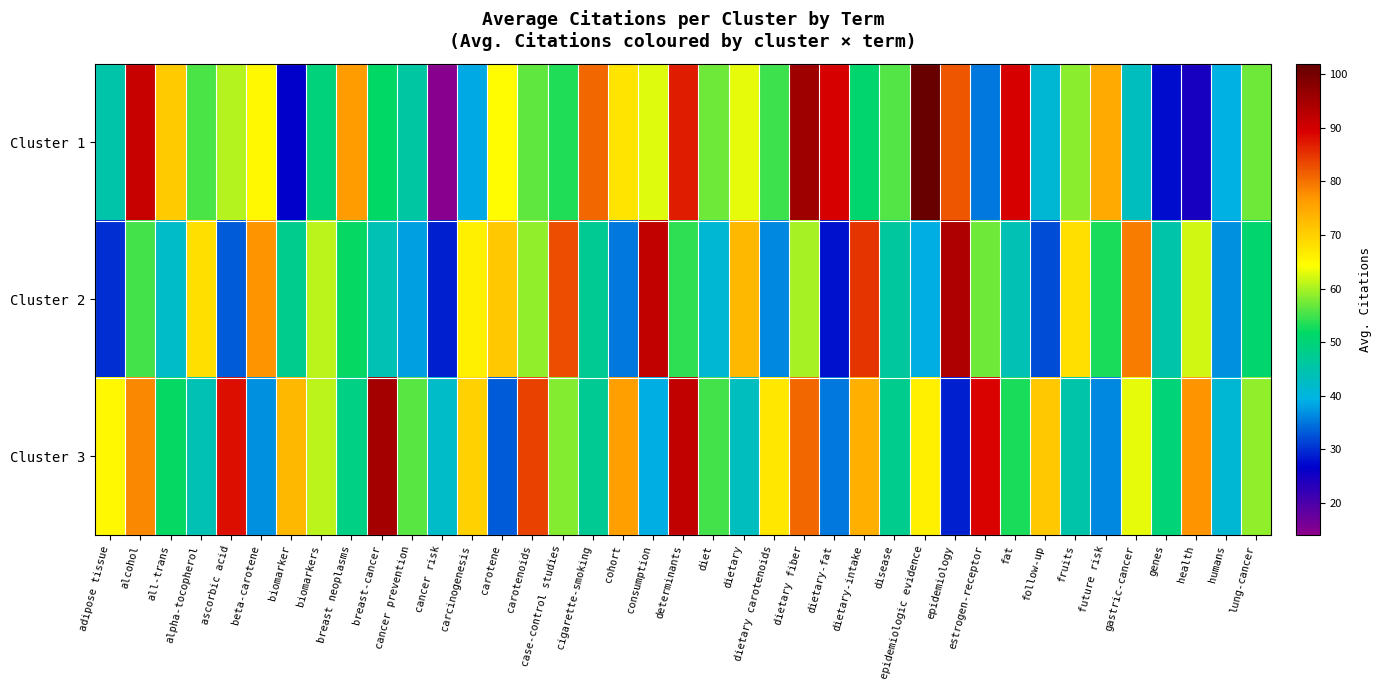

Rank the series at alpha-tocopherol from highest to lowest value.

Cluster 2, Cluster 1, Cluster 3